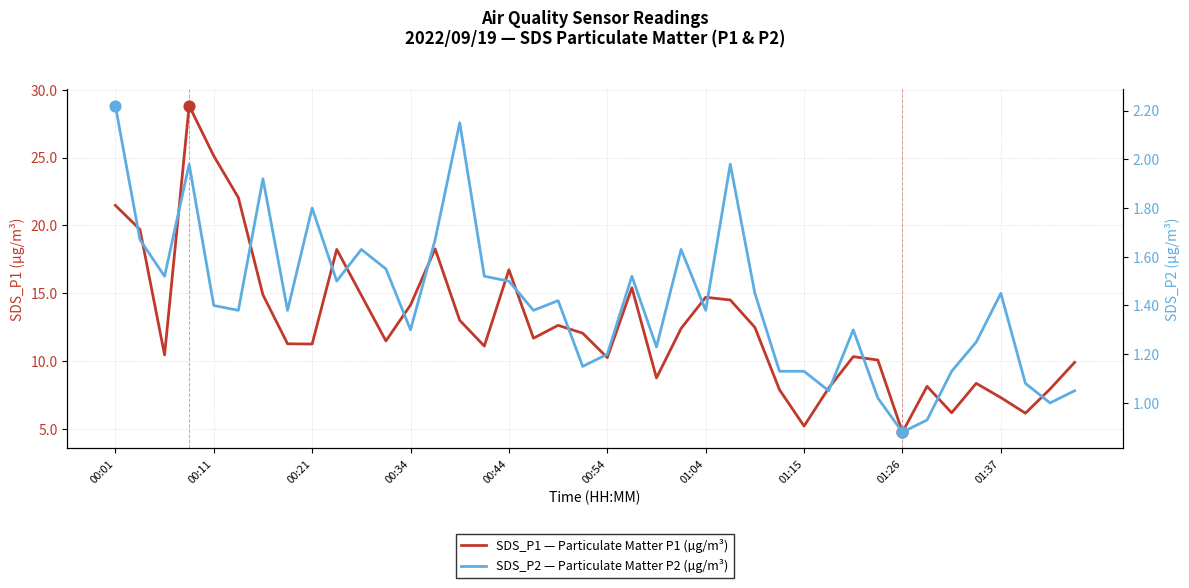

What is the total value across all series at 10?

16.5